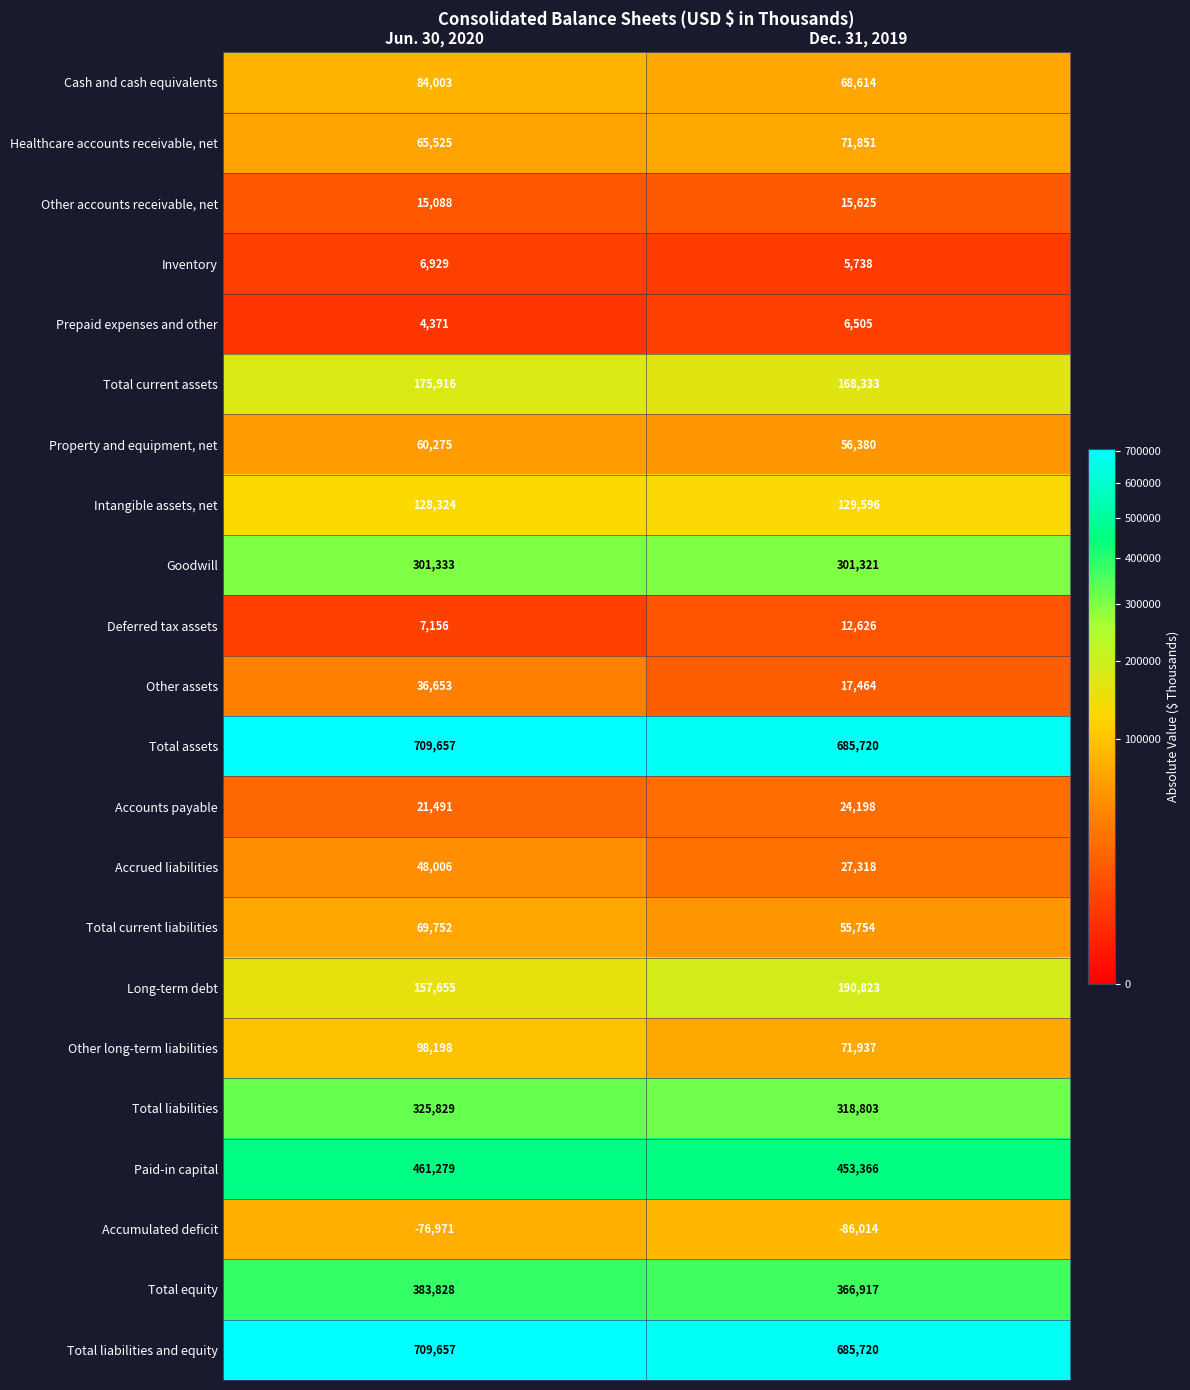

What is the sum of the Long-term debt values at Jun. 30, 2020 and Dec. 31, 2019?

348478